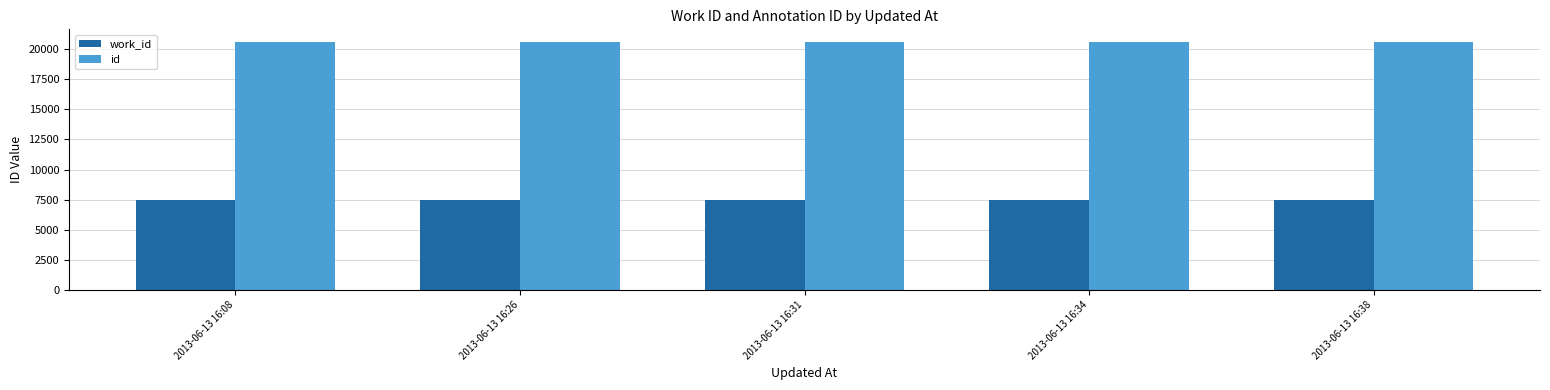

What is the greatest value displayed?

20627